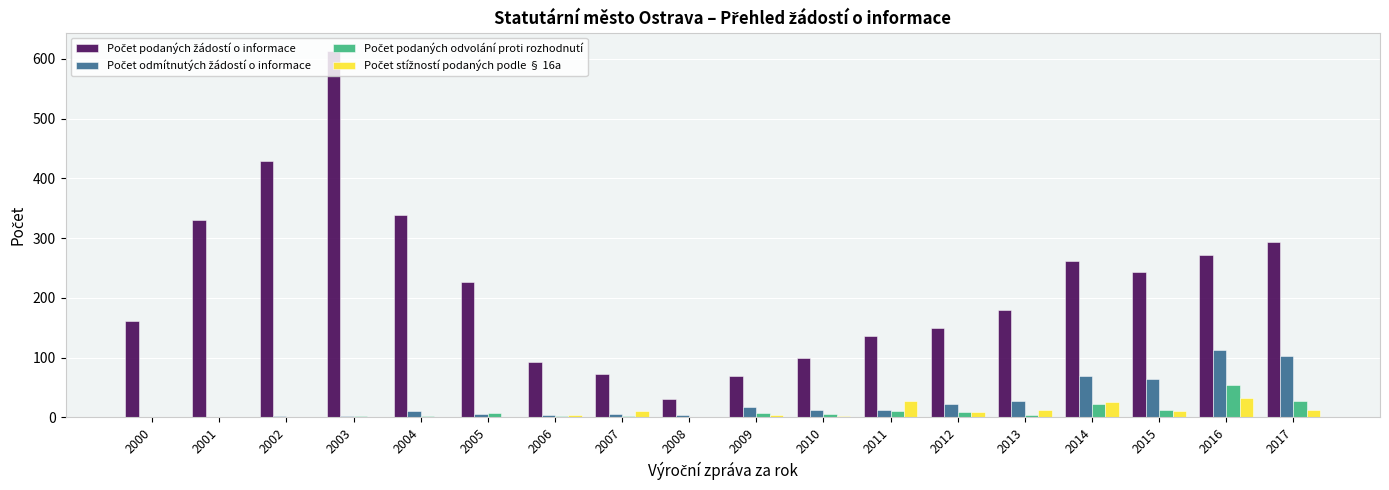

At which category is the sum across all series the highest?

2003